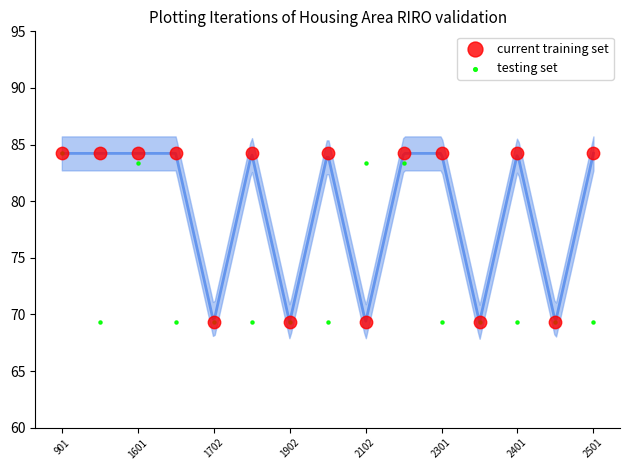

Which series has the widest spread of Y values?

current training set